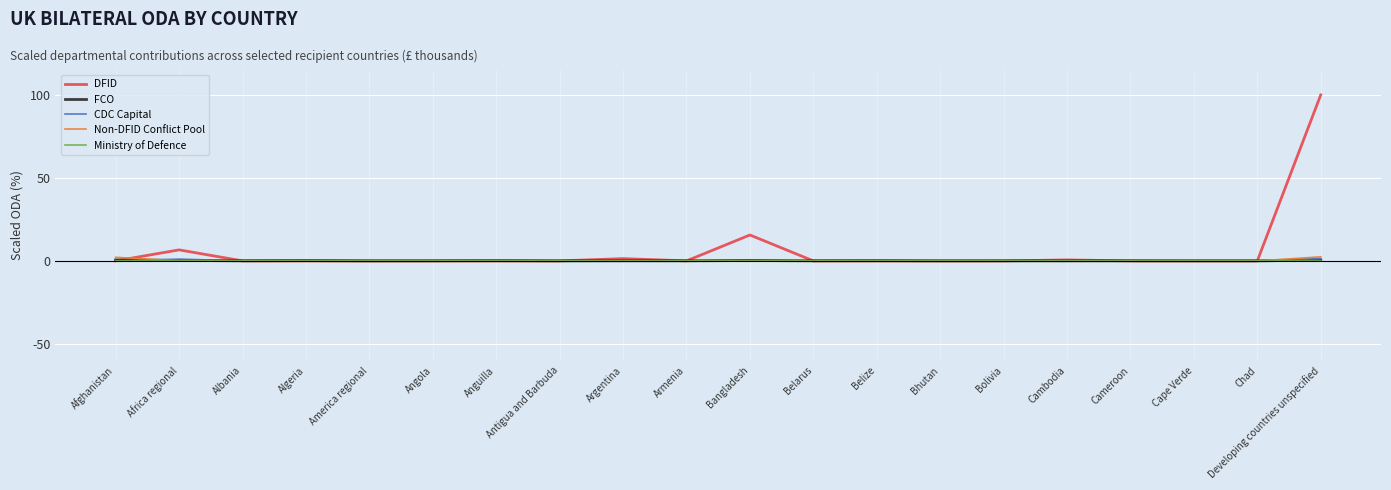

The DFID series shows 45.4 at Cape Verde. True or false?

False